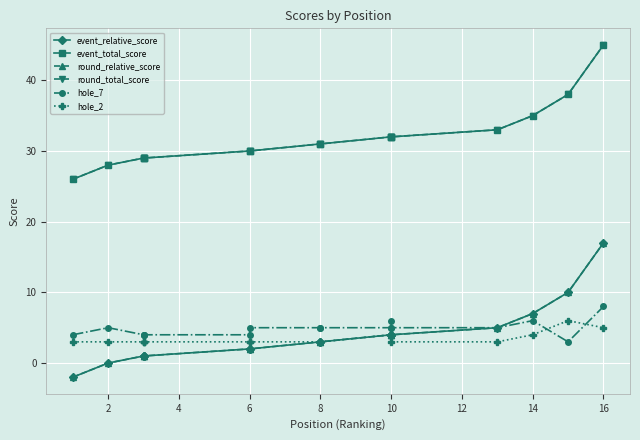

What is the difference between the highest and lowest values at 8?

28